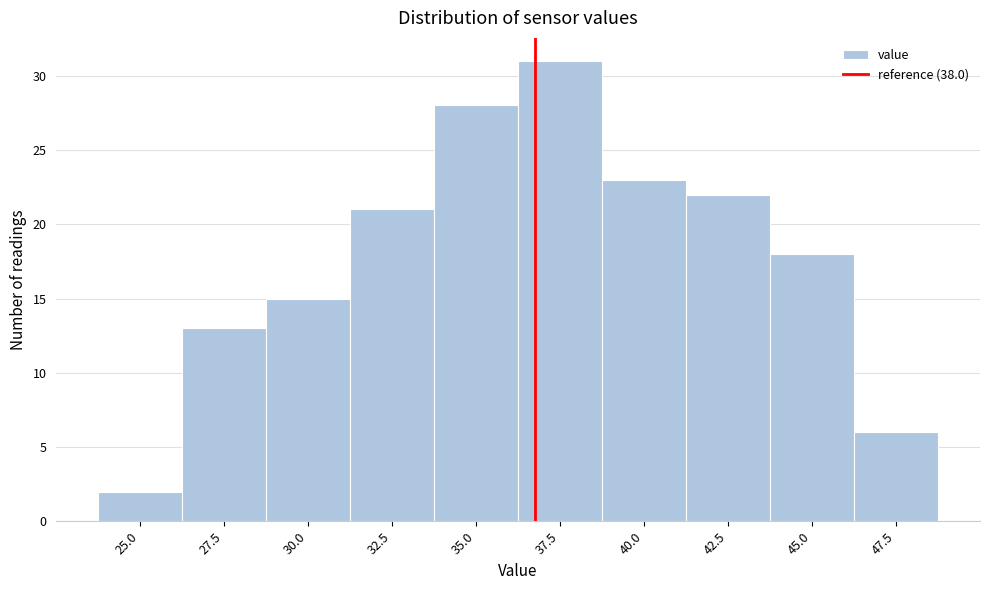

Reading left to right, transcribe all the data shown in this chart.

2	13	15	21	28	31	23	22	18	6